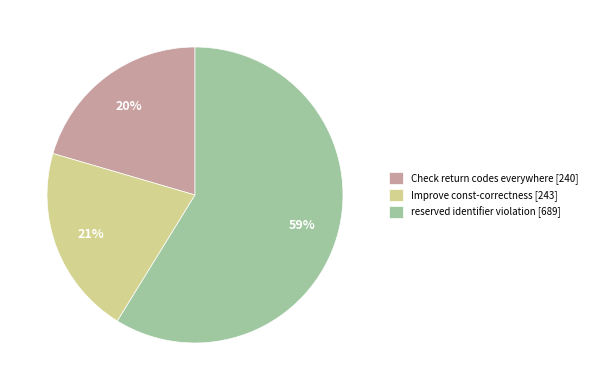

Is reserved identifier violation the majority of the pie?

Yes